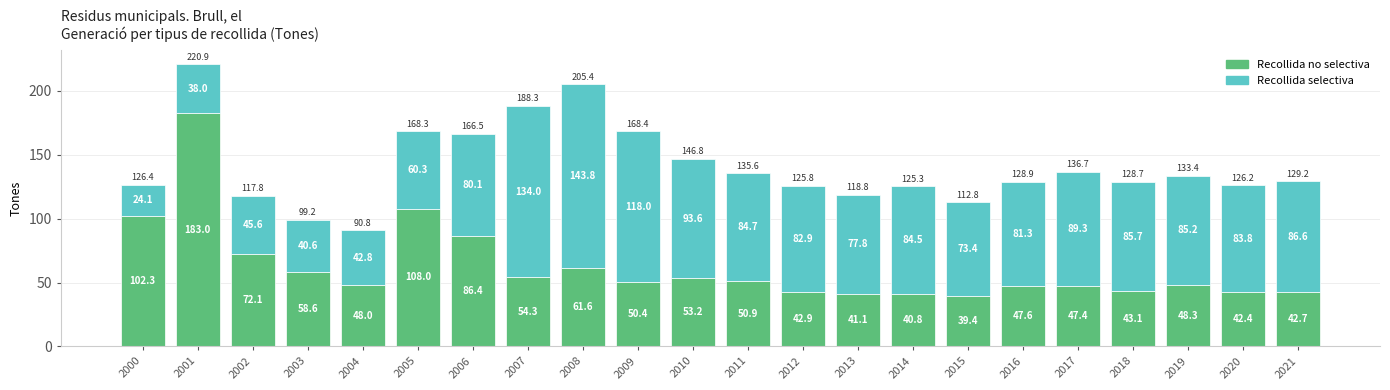

At which category is the sum across all series the highest?

2001